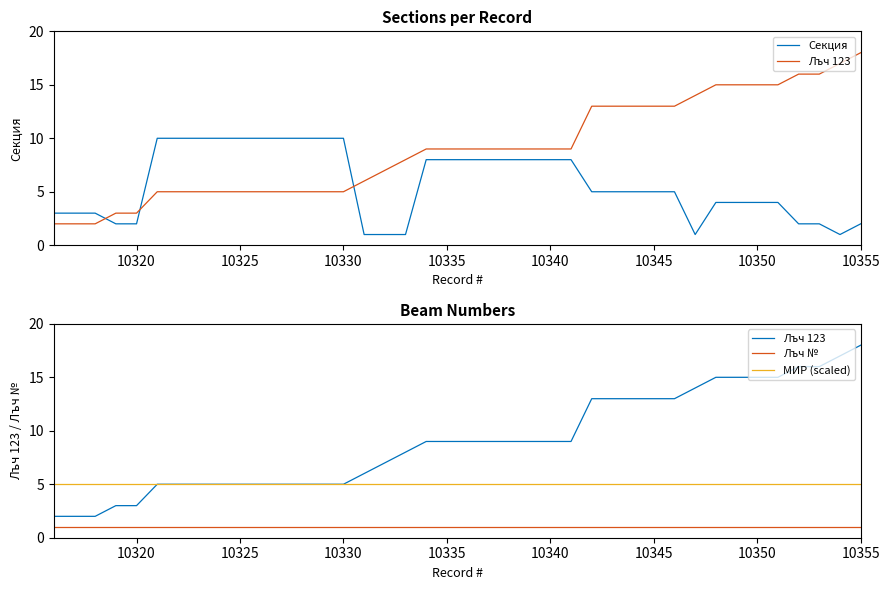

What is the highest value of the Лъч 123 series?

18